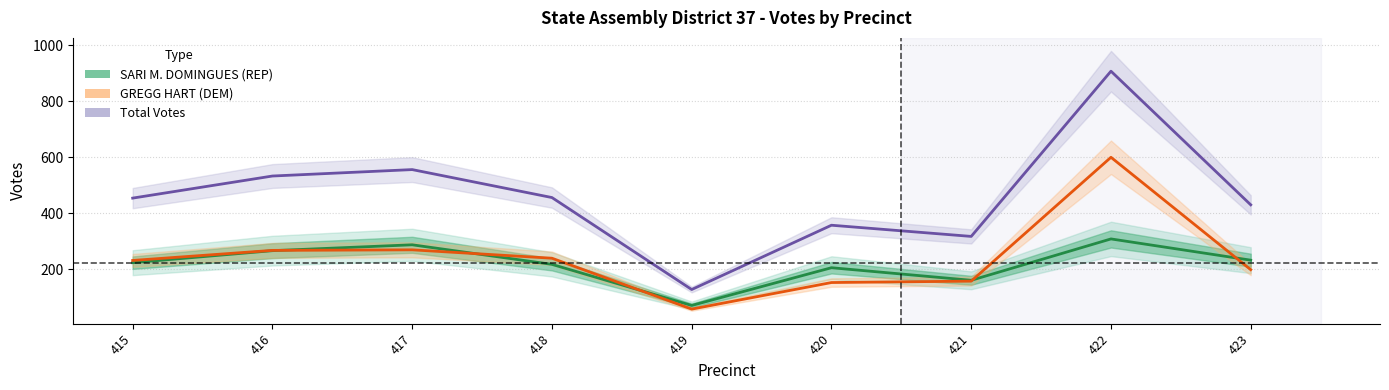

Reading left to right, extract all data points from this chart.

SARI M. DOMINGUES (REP): 415=223	416=266	417=287	418=217	419=70	420=205	421=160	422=308	423=232
GREGG HART (DEM): 415=231	416=267	417=269	418=239	419=57	420=152	421=157	422=600	423=198
Total Votes: 415=454	416=533	417=556	418=456	419=127	420=357	421=317	422=908	423=430